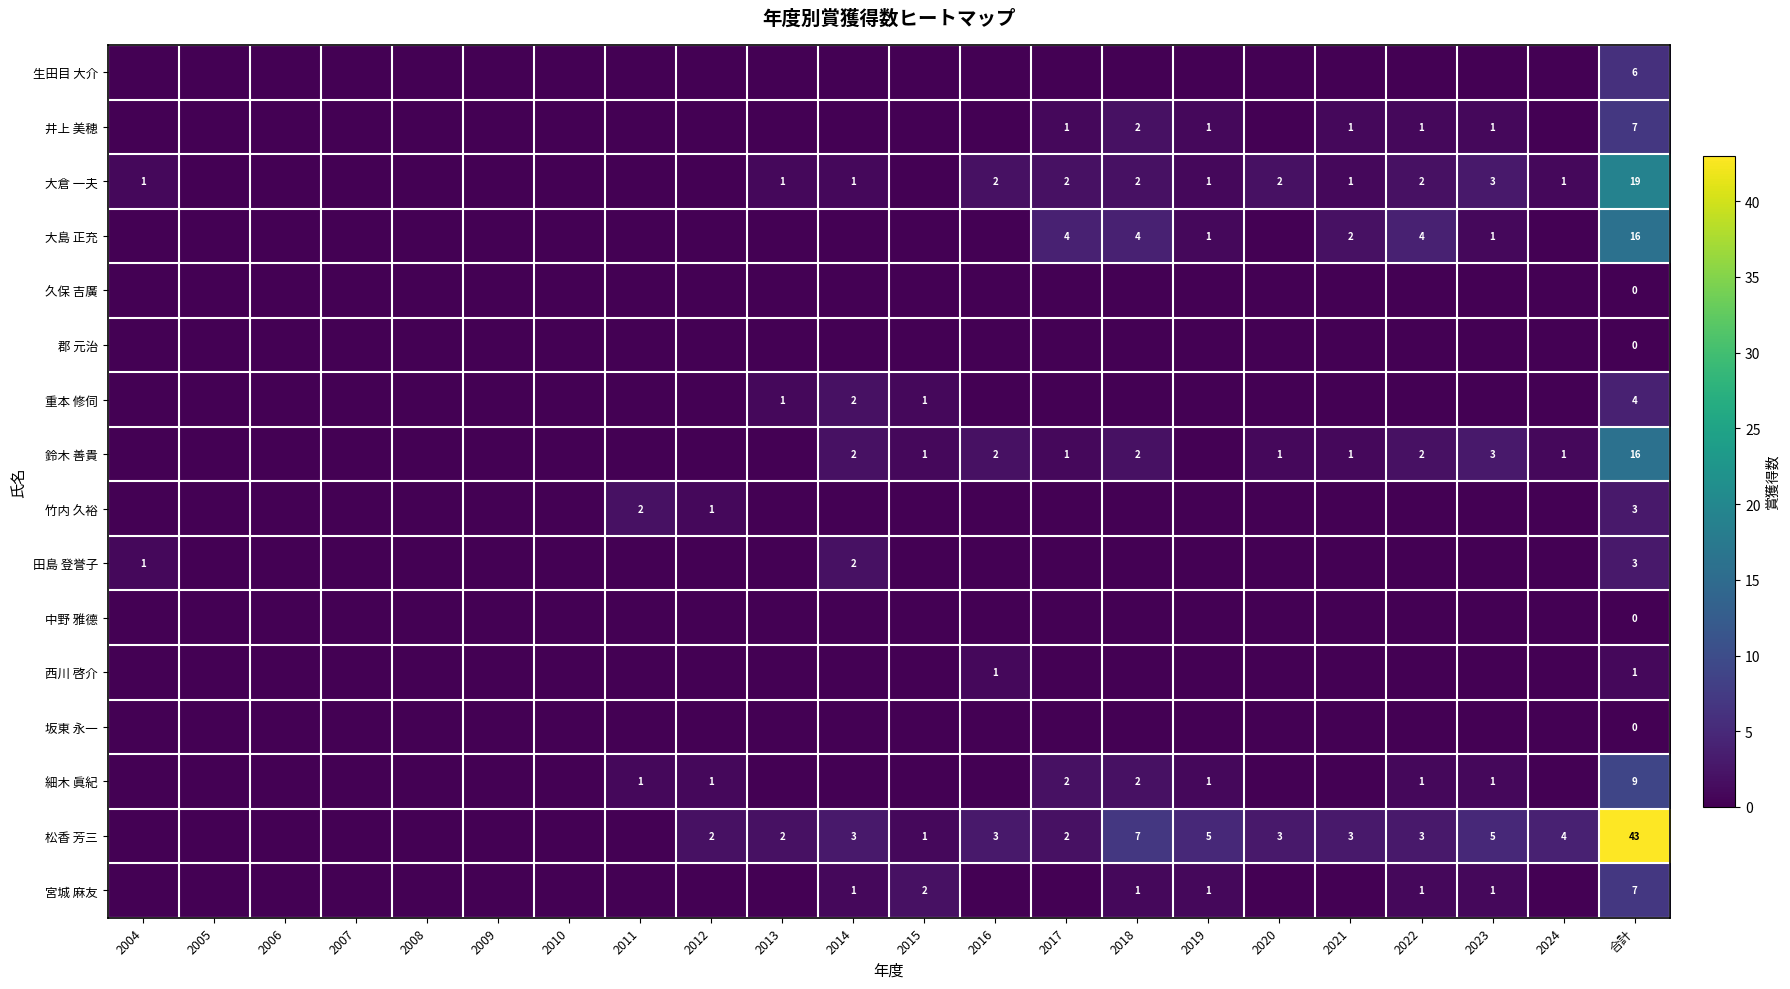

The value of 田島 登誉子 at 合計 is 3. True or false?

True